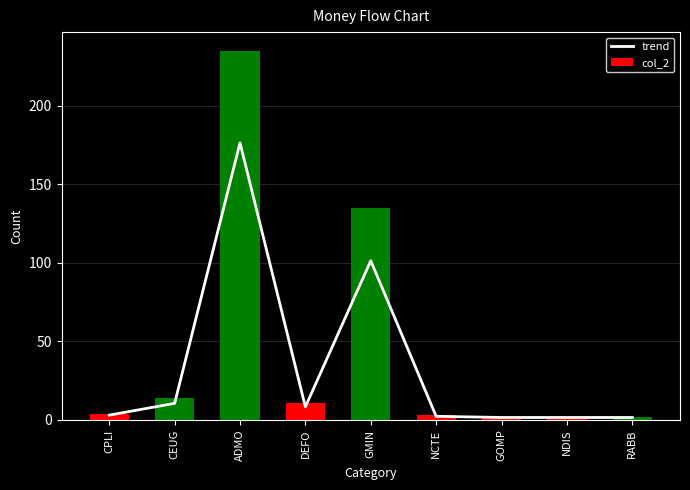

How many distinct data groups are displayed?

2